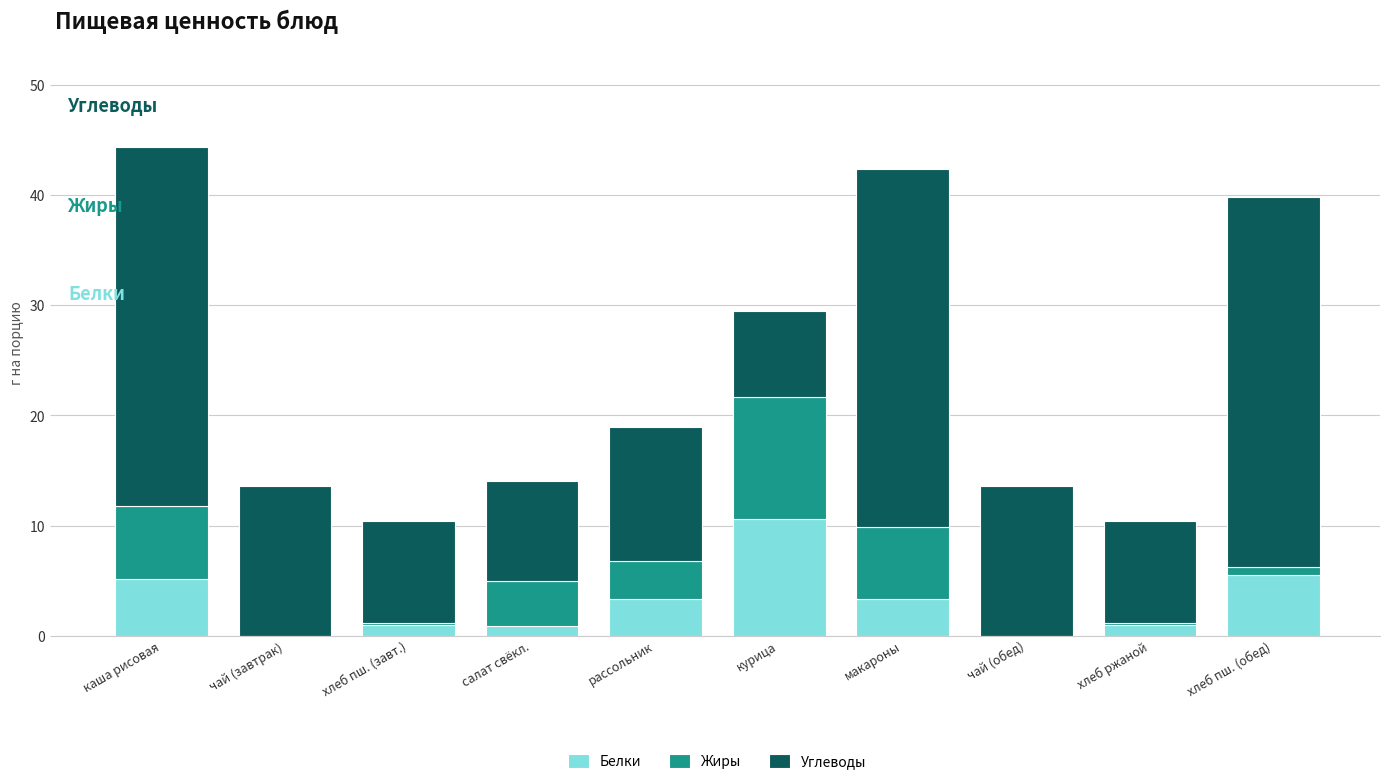

At which label does Белки reach its peak?

курица